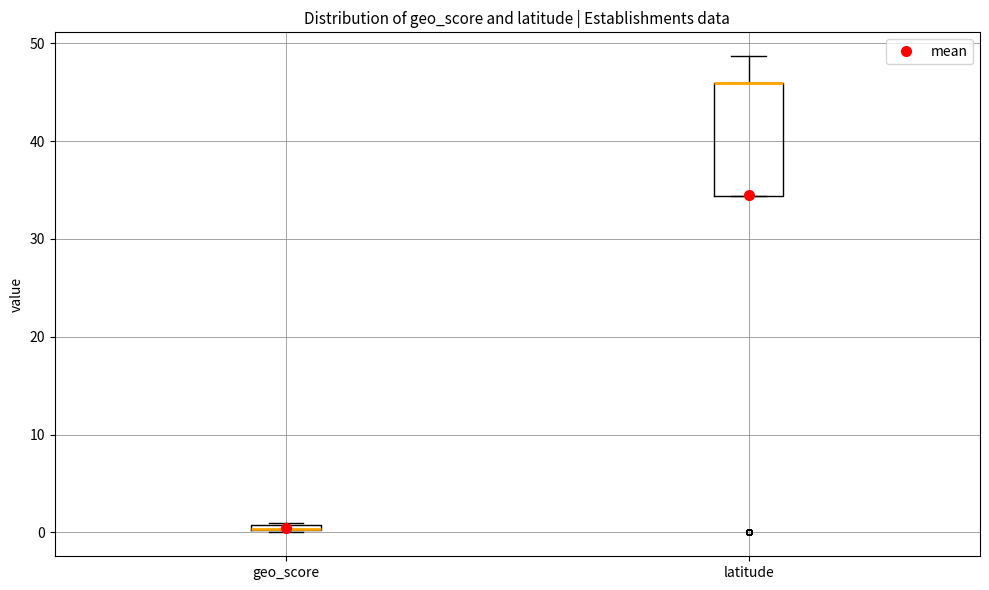

Which box is the tallest, from its lower edge to its upper edge?

latitude